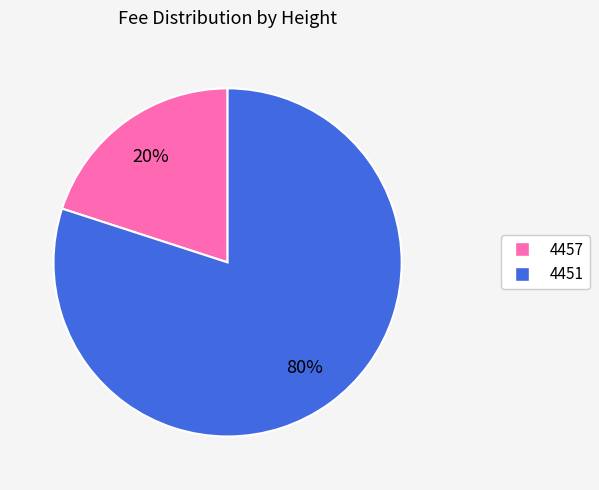

How many segments does this pie chart have?

2